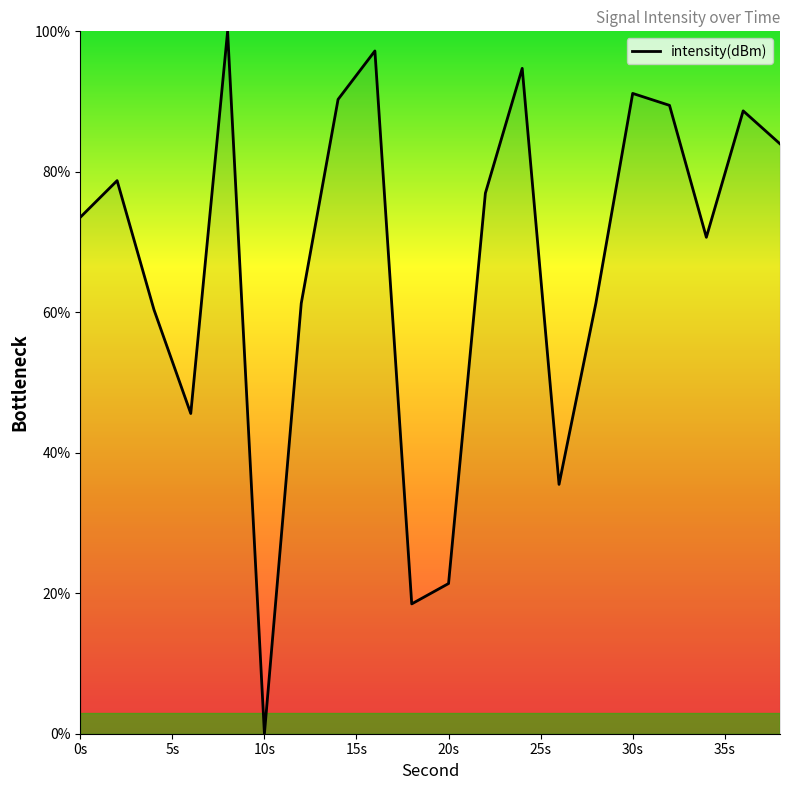

What is the greatest value displayed?

100.0